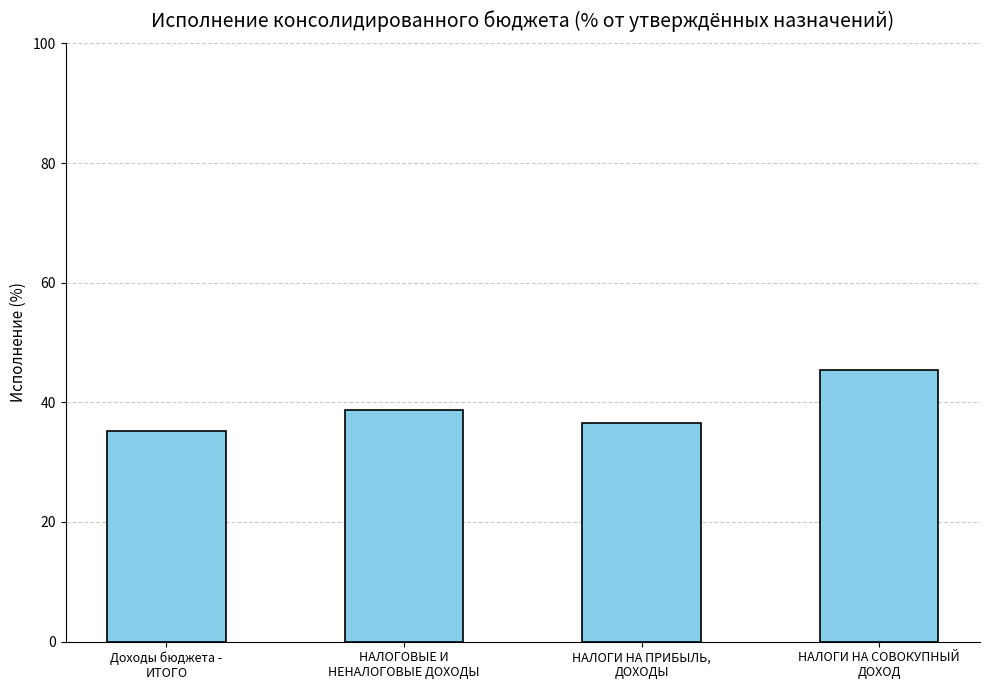

What is the difference between the maximum and second lowest values?

8.8